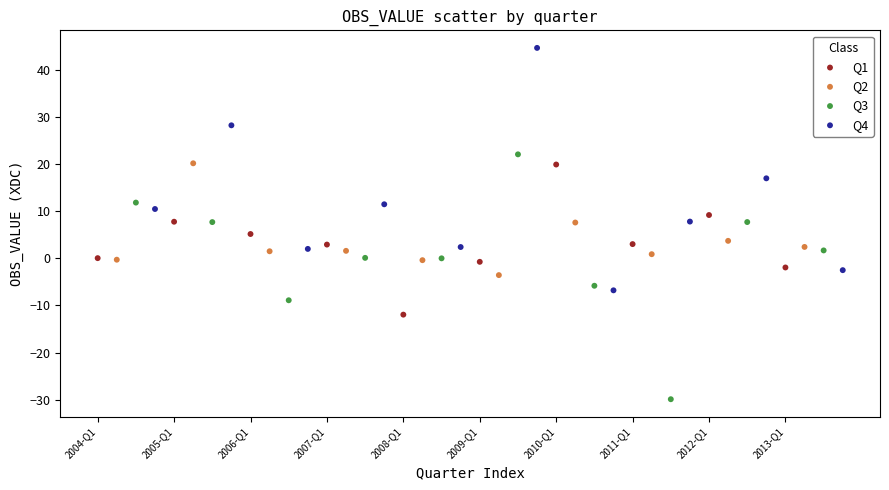

Which series reaches the minimum Y coordinate?

Q3